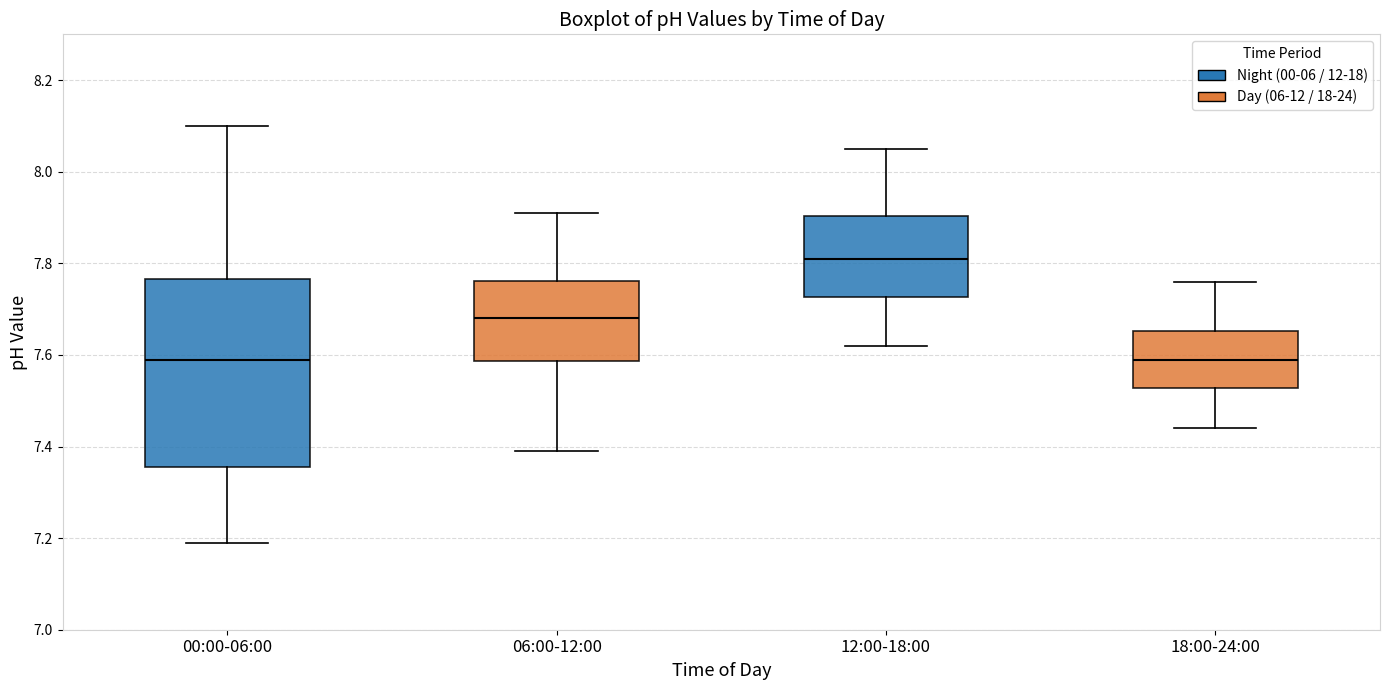

Reading left to right, read every box against the y-axis: the position of its median line, the range the box covers, and the ends of its whiskers. The values are not printed on the chart, so give them approximately, as read against the axis.

00:00-06:00: median 7.60, box 7.36 to 7.76, whiskers 7.20 to 8.10
06:00-12:00: median 7.68, box 7.58 to 7.76, whiskers 7.40 to 7.92
12:00-18:00: median 7.82, box 7.72 to 7.90, whiskers 7.62 to 8.06
18:00-24:00: median 7.60, box 7.52 to 7.66, whiskers 7.44 to 7.76